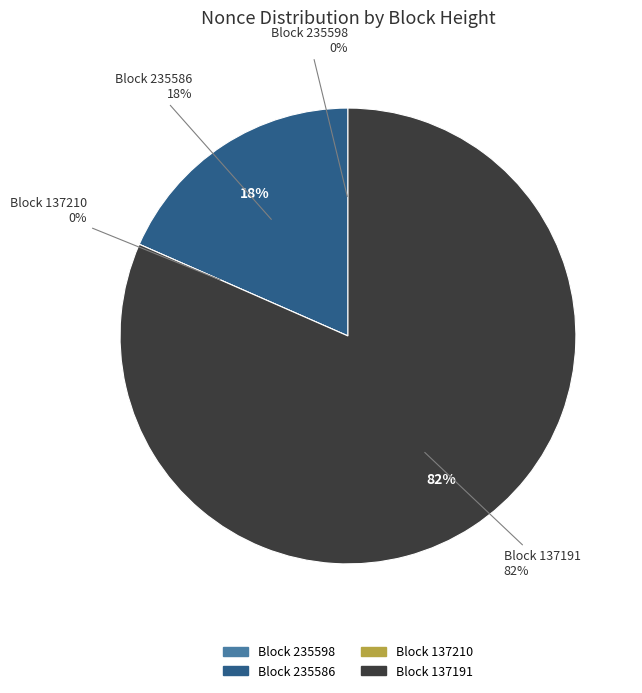

The 137210 slice represents 8% of the pie. True or false?

False